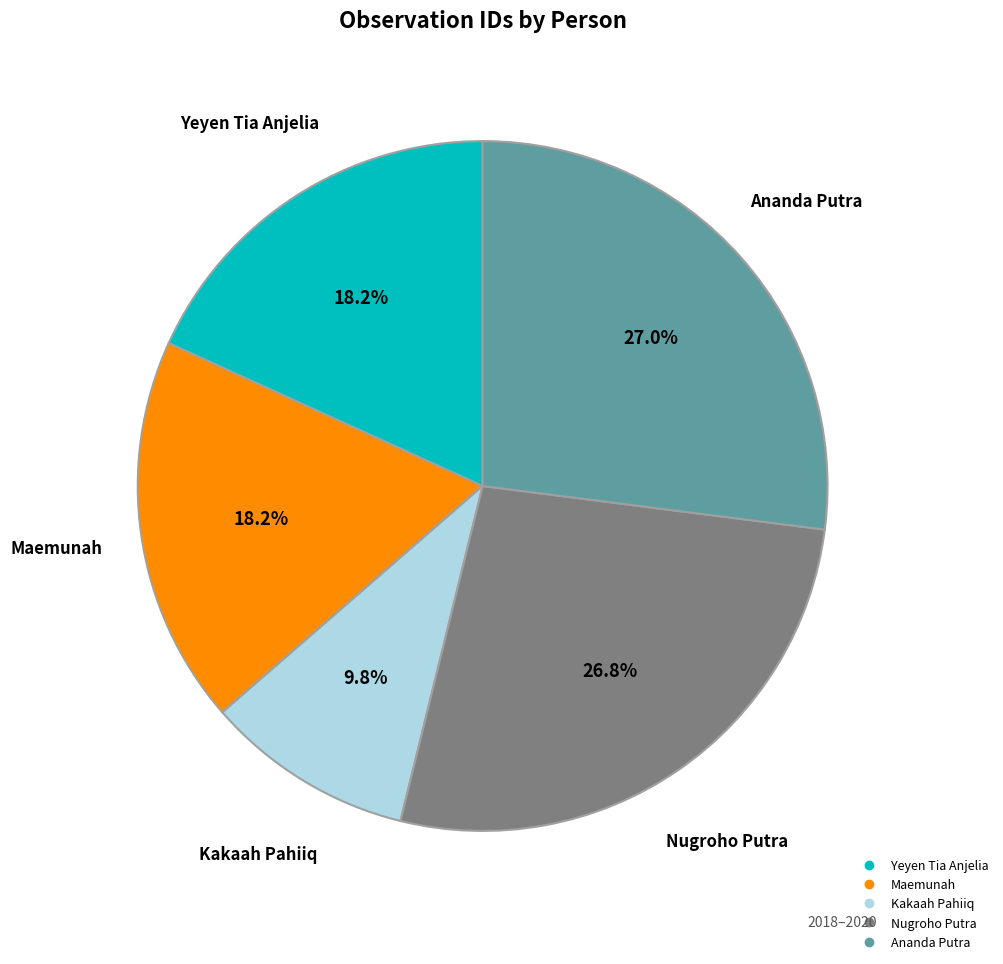

Between Nugroho Putra and Maemunah, which is larger?

Nugroho Putra